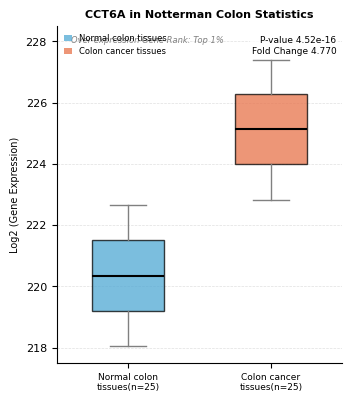

Reading left to right, read every box against the y-axis: the position of its median line, the range the box covers, and the ends of its whiskers. The values are not printed on the chart, so give them approximately, as read against the axis.

Normal colon tissues(n=25): median 220.4, box 219.2 to 221.4, whiskers 218.0 to 222.6
Colon cancer tissues(n=25): median 225.2, box 224.0 to 226.2, whiskers 222.8 to 227.4